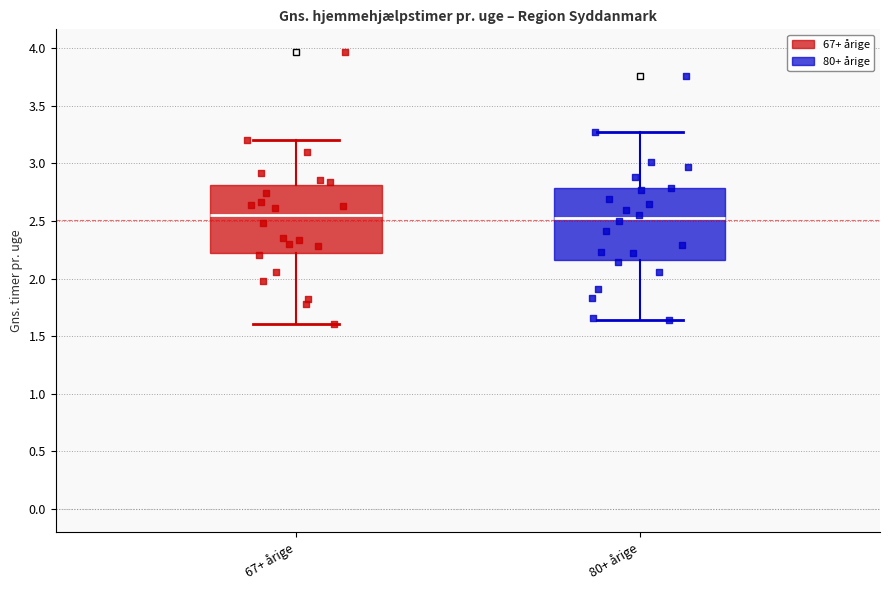

Where is the lower edge of the box for 80+ årige on the y-axis? The values are not printed on the chart, so give them approximately, as read against the axis.

2.15